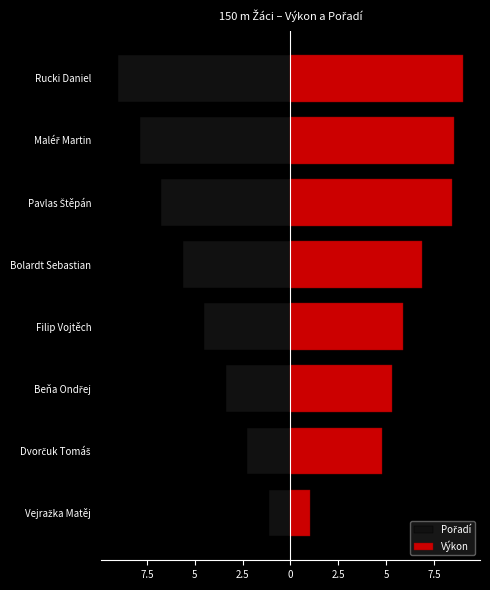

The value of Výkon at 7.5 is 1.8. True or false?

False